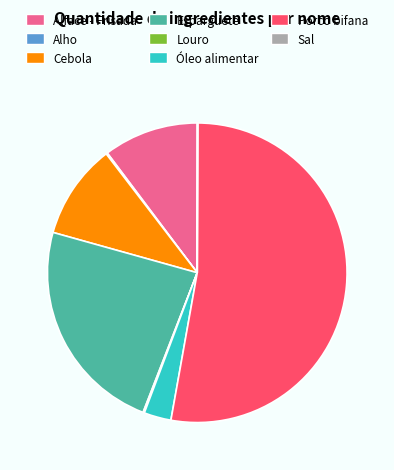

Is there any slice that represents more than half of the pie?

Yes